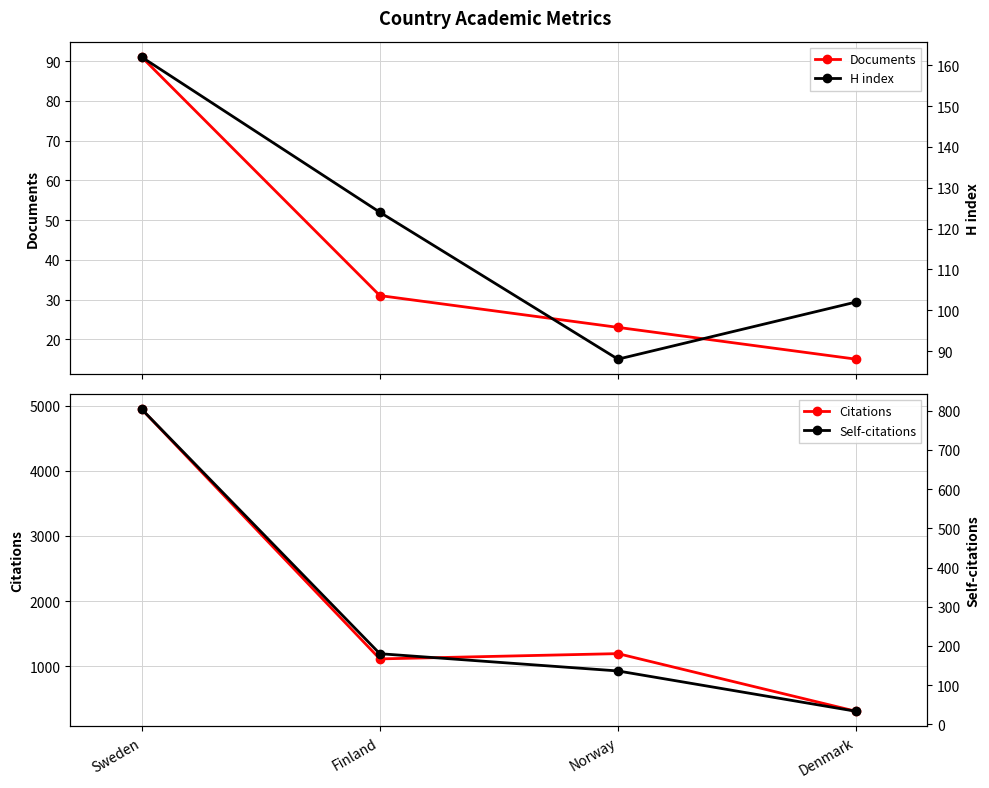

Which has a higher value, Norway or Sweden?

Sweden